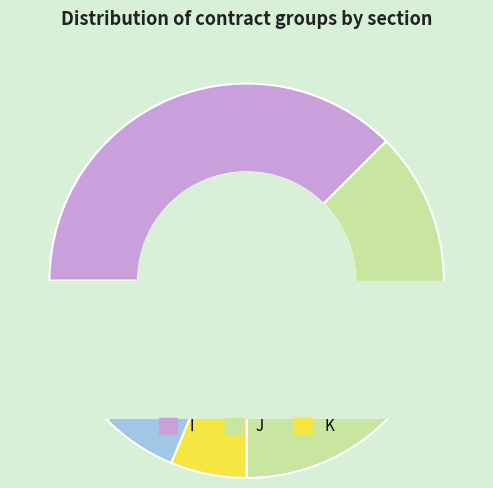

Between N and L, which is larger?

N